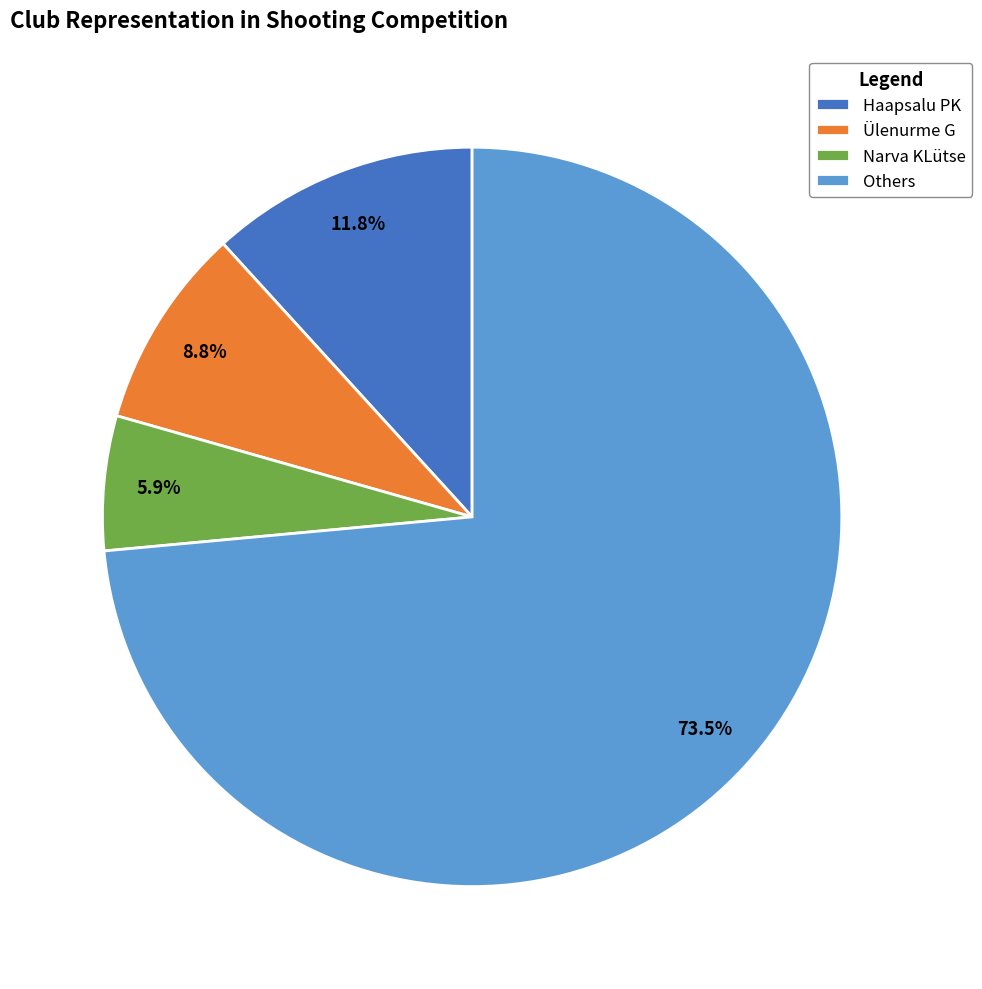

What is the total percentage of Haapsalu PK and Ülenurme G?

20.6%